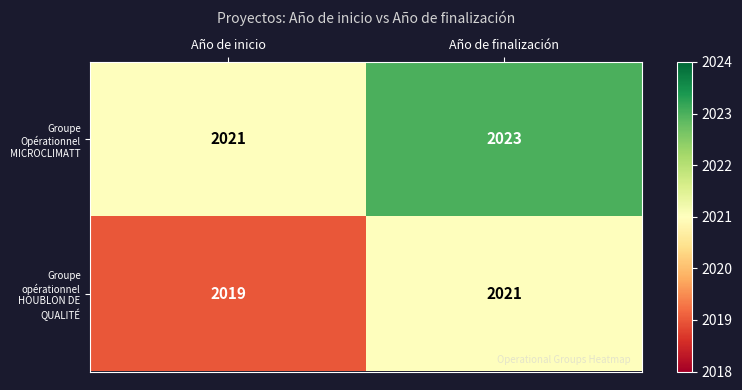

The value of Groupe opérationnel HOUBLON DE QUALITÉ at Año de inicio is 2019. True or false?

True